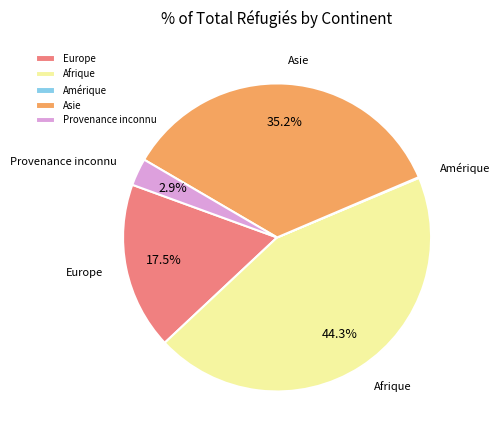

Between Provenance inconnu and Europe, which is larger?

Europe